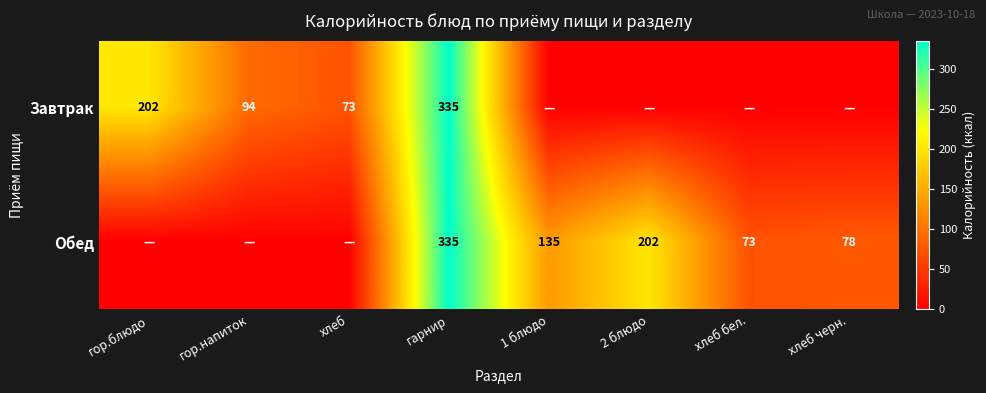

The Обед series shows 73 at хлеб бел.. True or false?

True